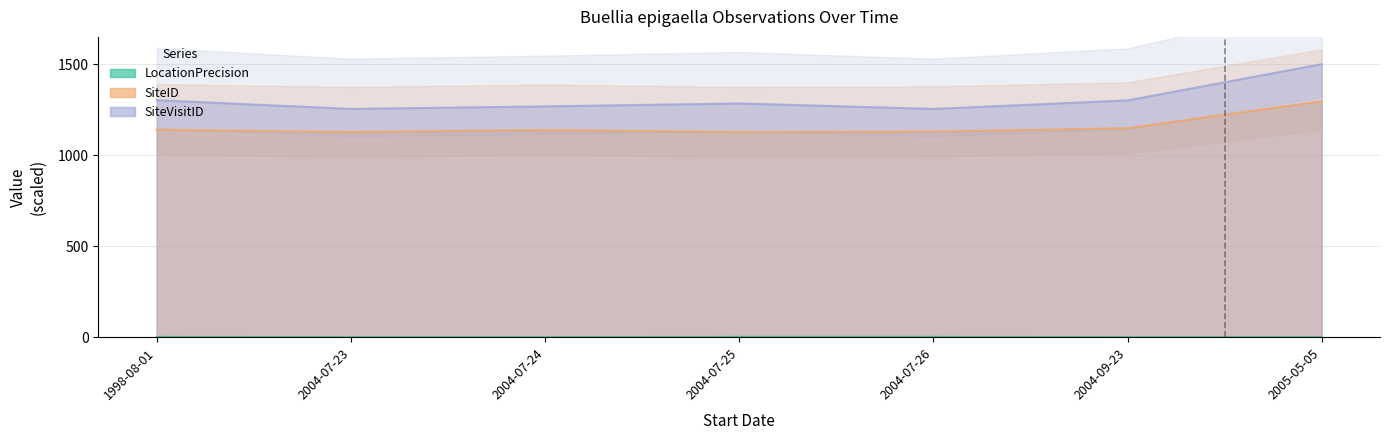

At which category does SiteID reach its first local peak?

2004-07-24